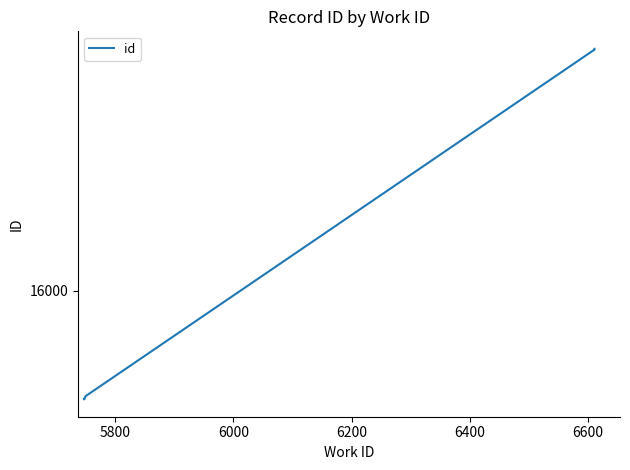

What is the difference between the second highest and second lowest values?

2234